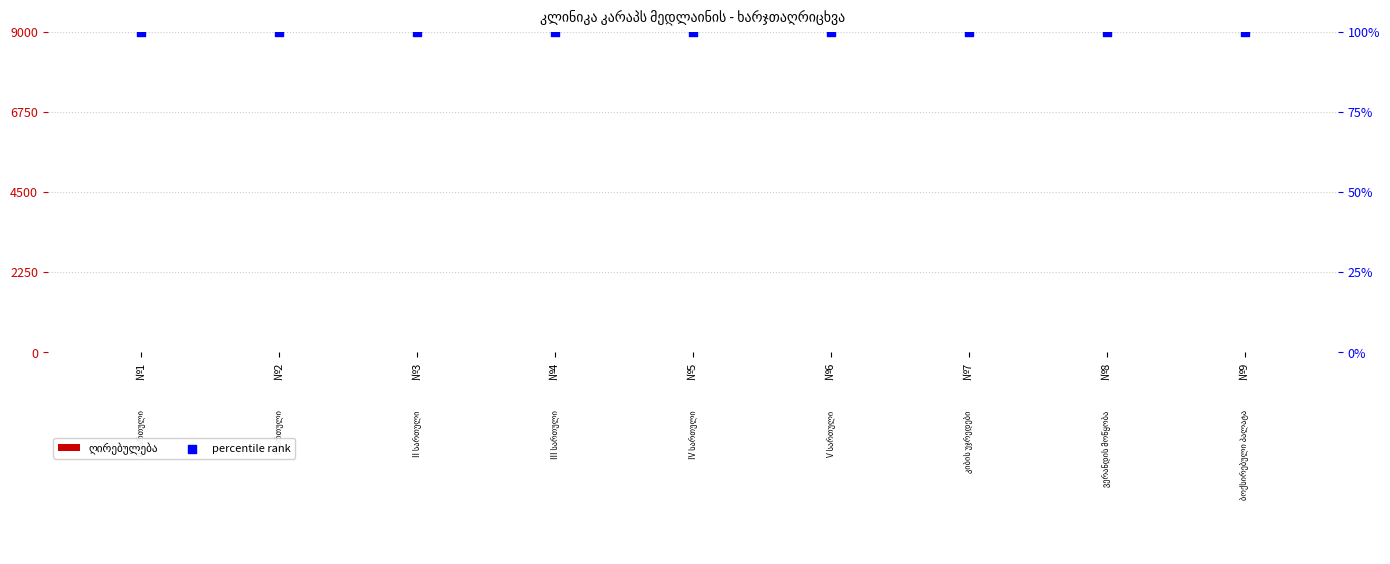

At how many categories does at least one series exceed 98?

9